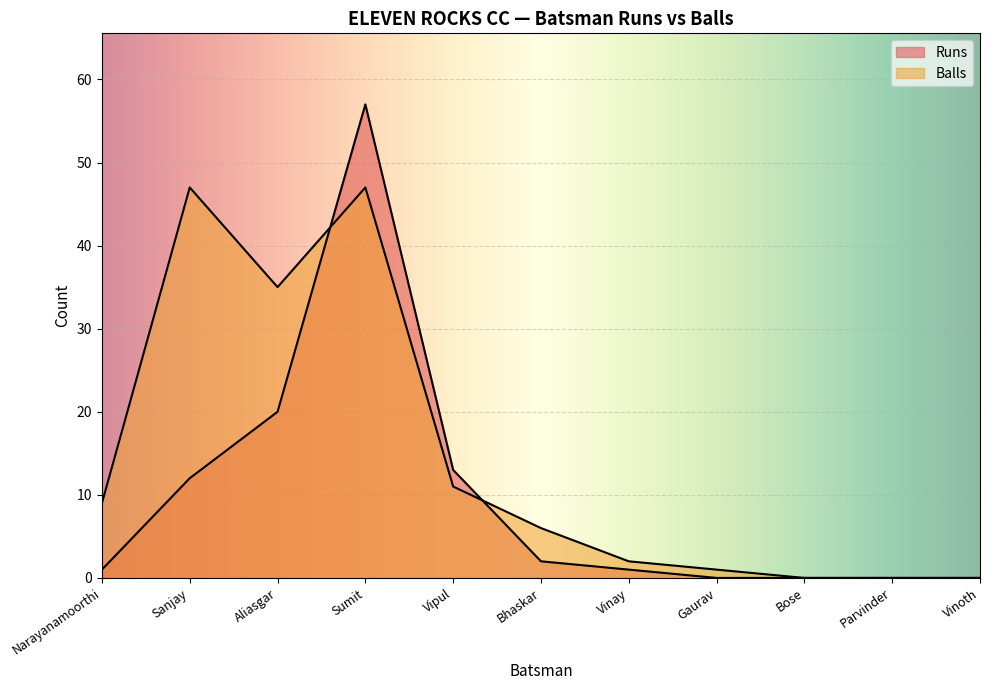

The value of Balls at Parvinder is -29. True or false?

False